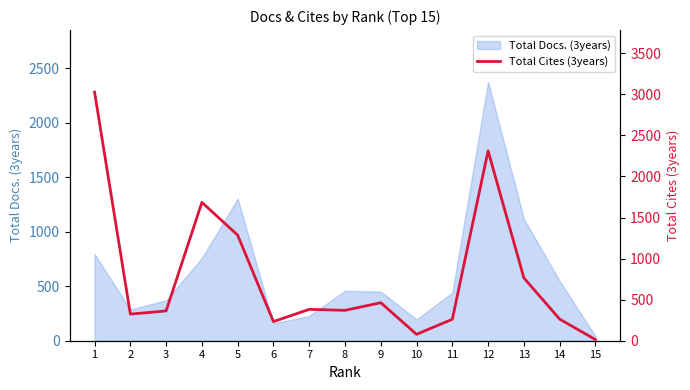

The chart shows a value of 261 at 11. True or false?

True